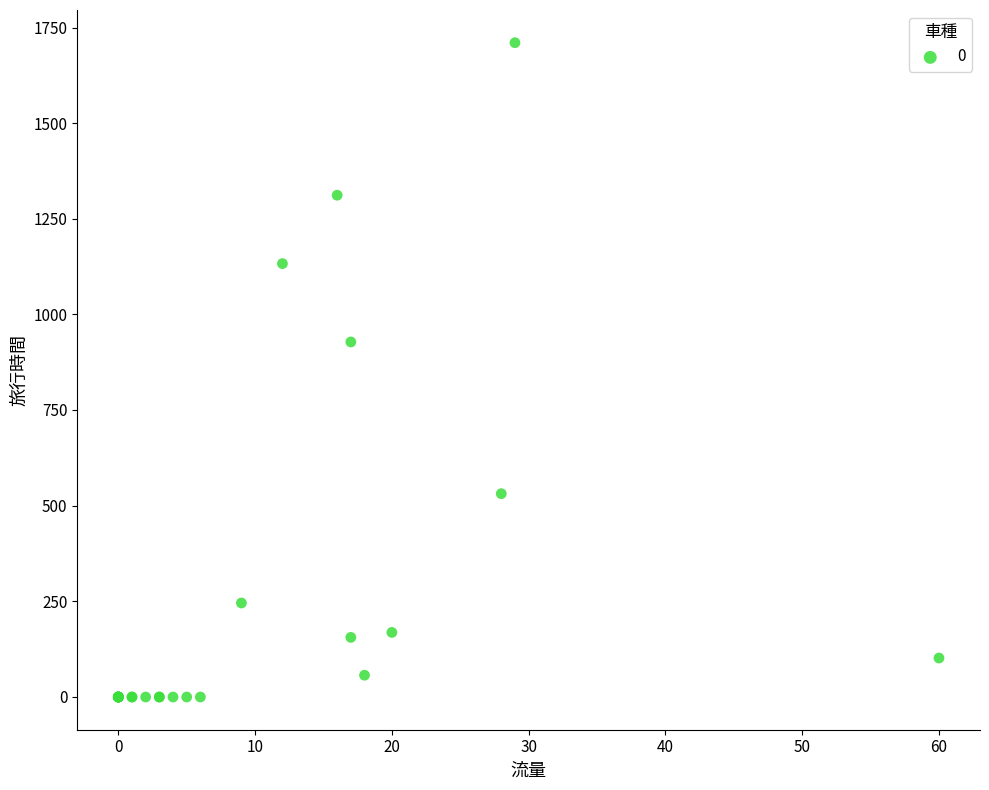

What Y value in the scatter plot is closest to 855?

928